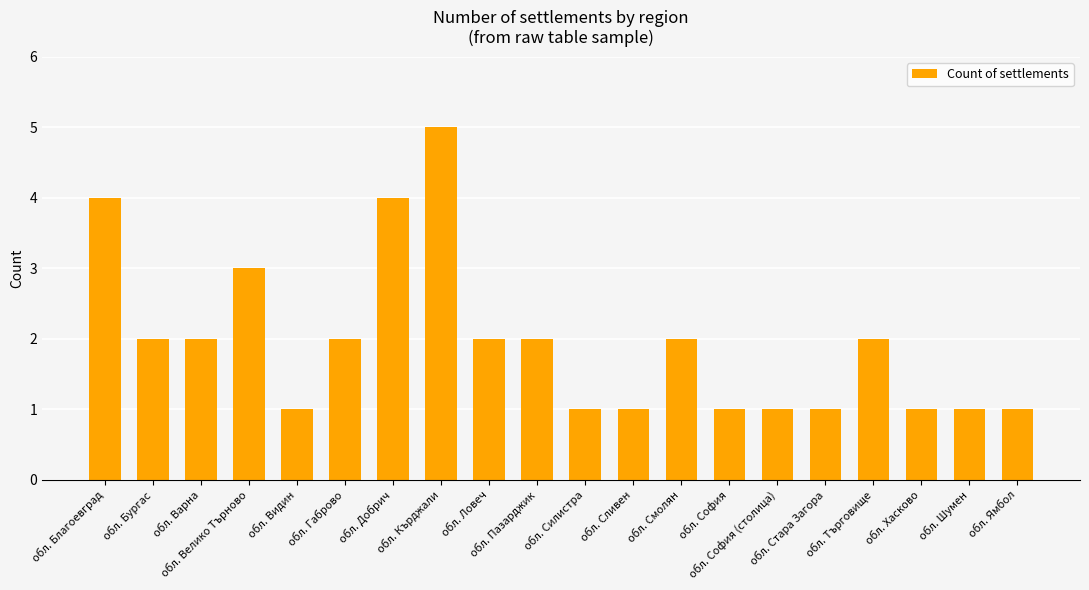

Which has a higher value, обл. Бургас or обл. Видин?

обл. Бургас